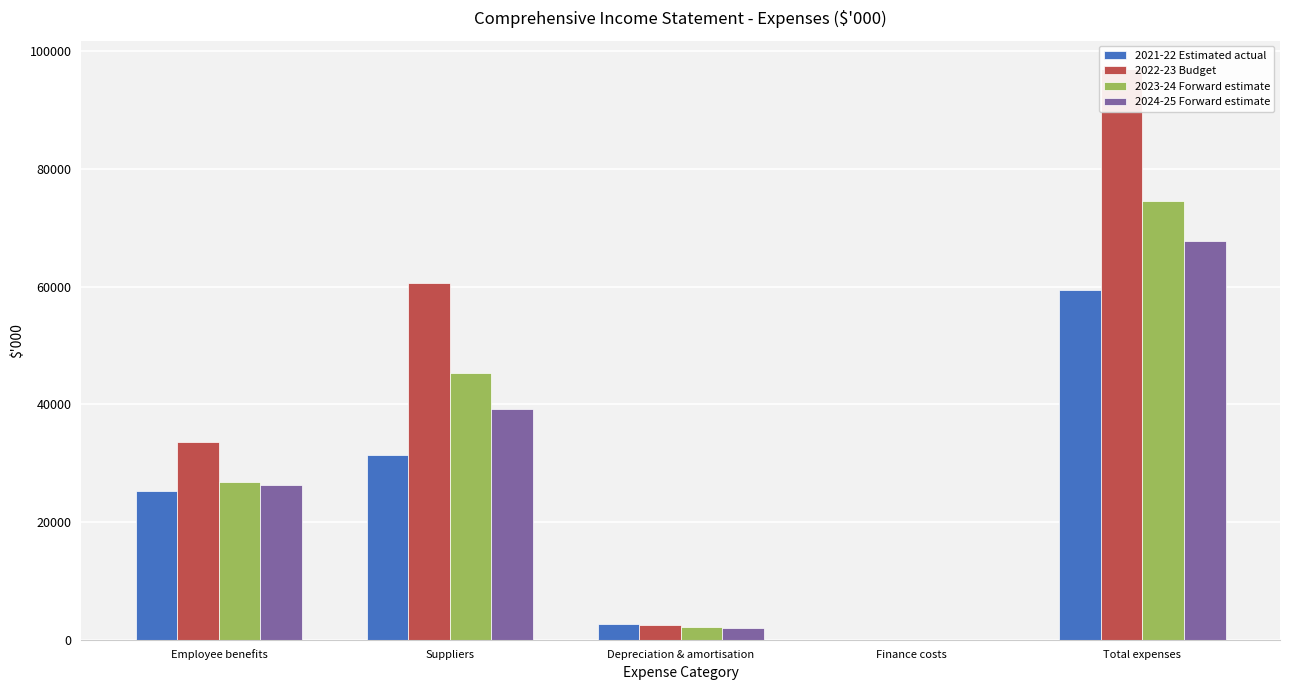

Reading left to right, extract all data points from this chart.

2021-22 Estimated actual: Employee benefits=25277	Suppliers=31401	Depreciation & amortisation=2684	Finance costs=15	Total expenses=59377
2022-23 Budget: Employee benefits=33643	Suppliers=60659	Depreciation & amortisation=2455	Finance costs=44	Total expenses=96932
2023-24 Forward estimate: Employee benefits=26860	Suppliers=45339	Depreciation & amortisation=2220	Finance costs=31	Total expenses=74582
2024-25 Forward estimate: Employee benefits=26292	Suppliers=39294	Depreciation & amortisation=1961	Finance costs=18	Total expenses=67698